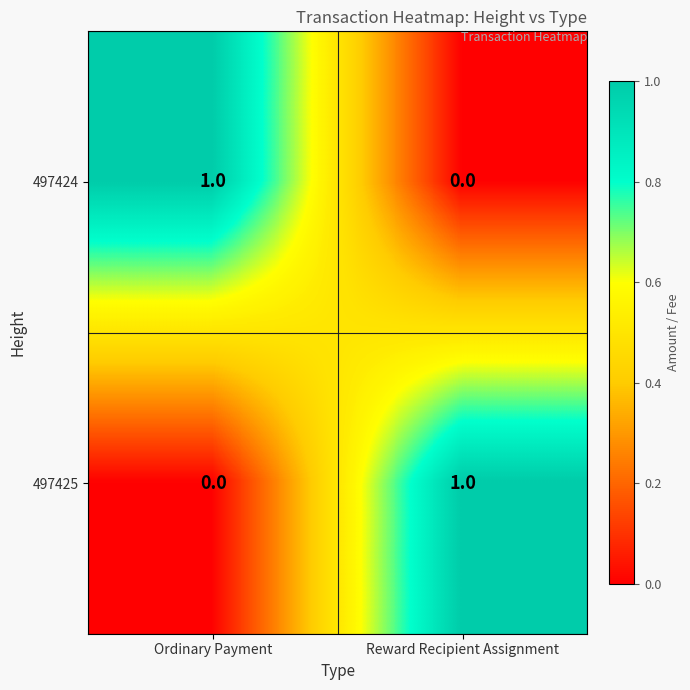

The 497425 series shows 1 at Reward Recipient Assignment. True or false?

True